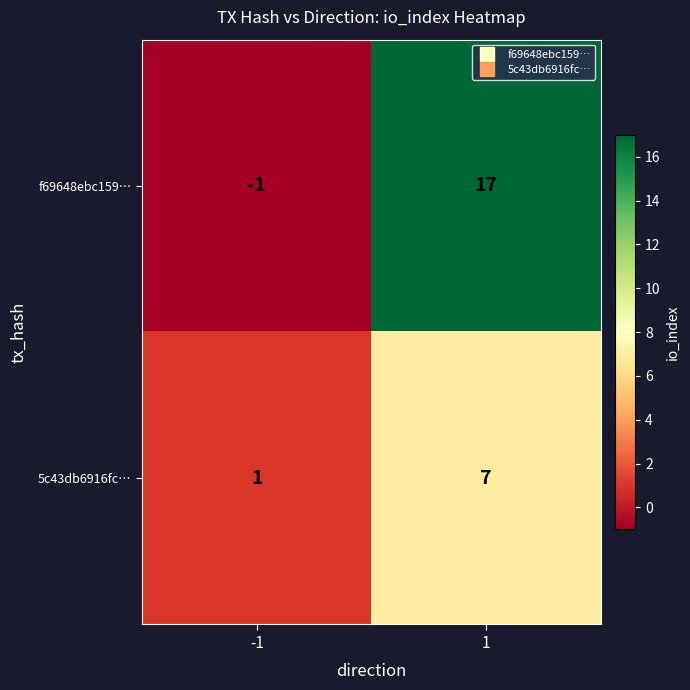

What is the average value of the 5c43db6916fc… series?

4